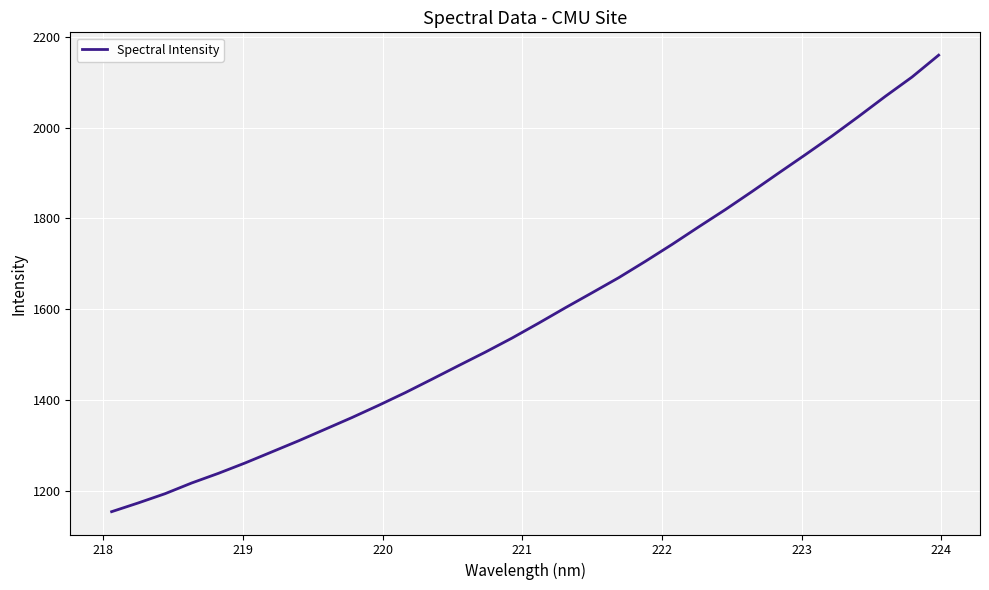

What is the minimum value shown in the chart?

1154.7